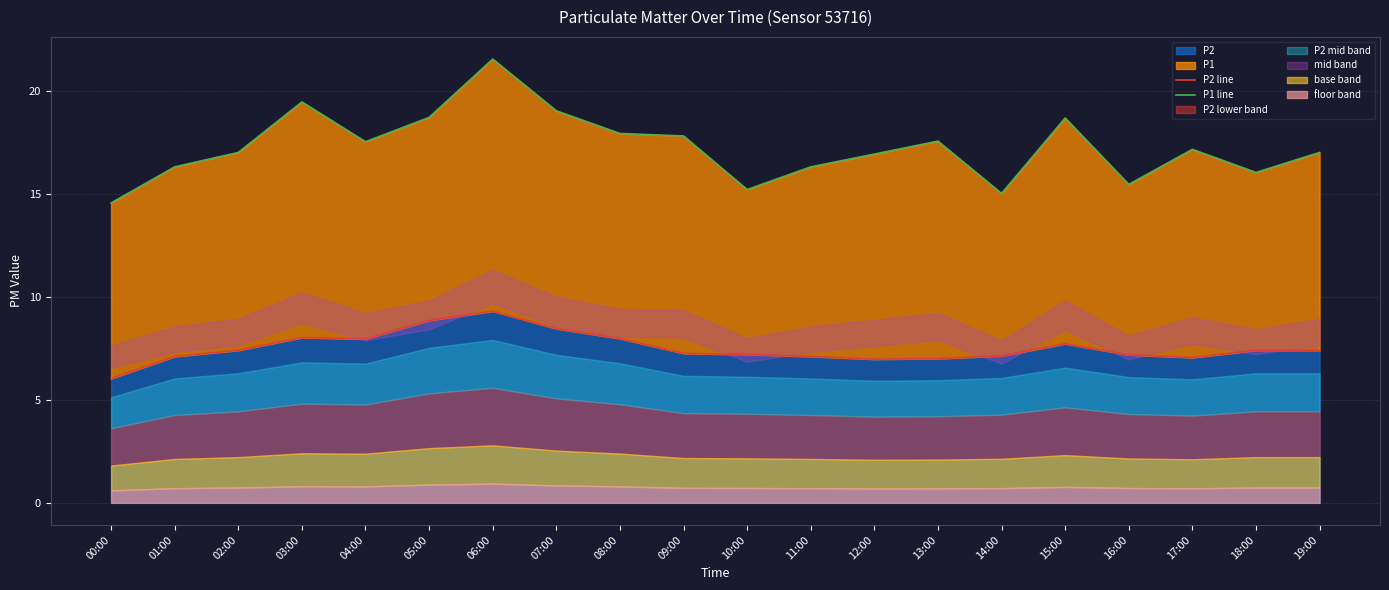

What is the spread (max minus min) of values at 06:00?

12.2